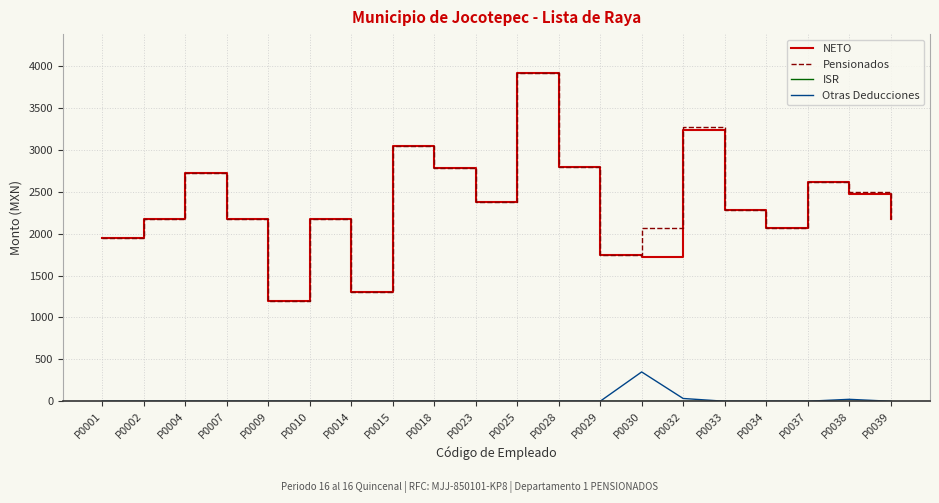

In NETO, how many points are higher than both neighbors (excluding endpoints)?

6